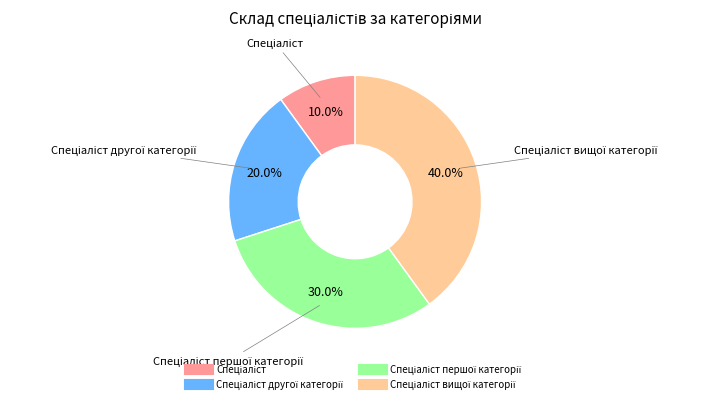

Is there any slice that represents more than half of the pie?

No